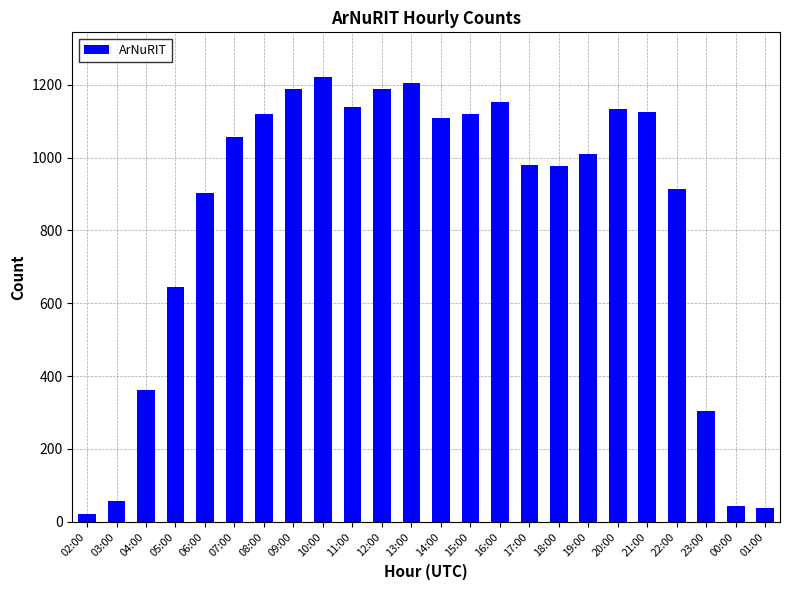

How many categories are shown in the chart?

24